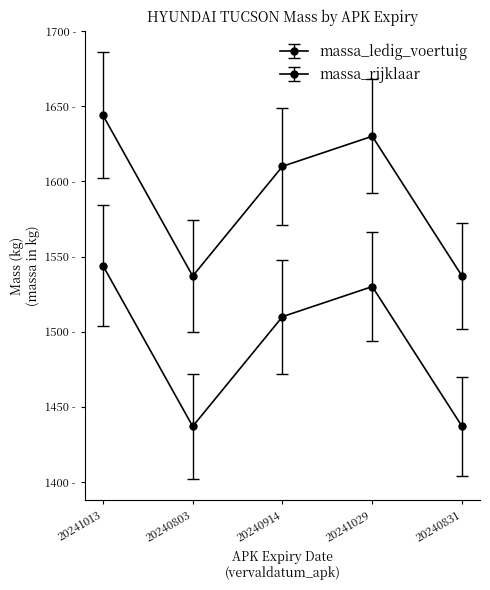

What is the sum of the massa_ledig_voertuig values at 20241029 and 20241013?

3074